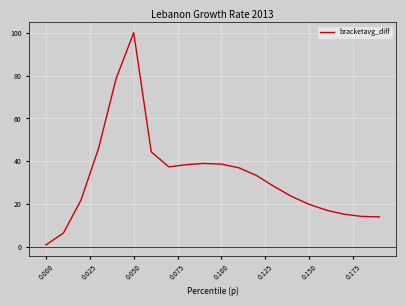

What is the maximum value shown in the chart?

100.0